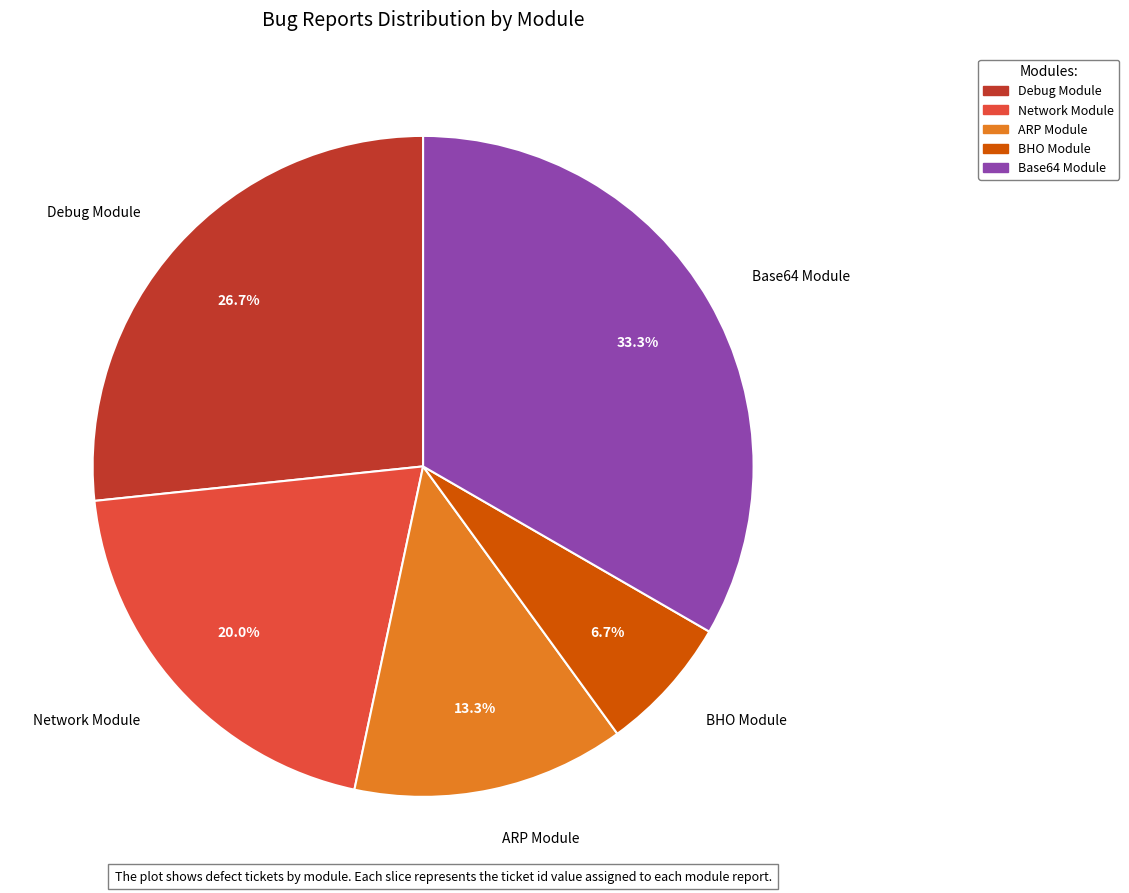

Rank the categories by value from lowest to highest.

BHO Module, ARP Module, Network Module, Debug Module, Base64 Module